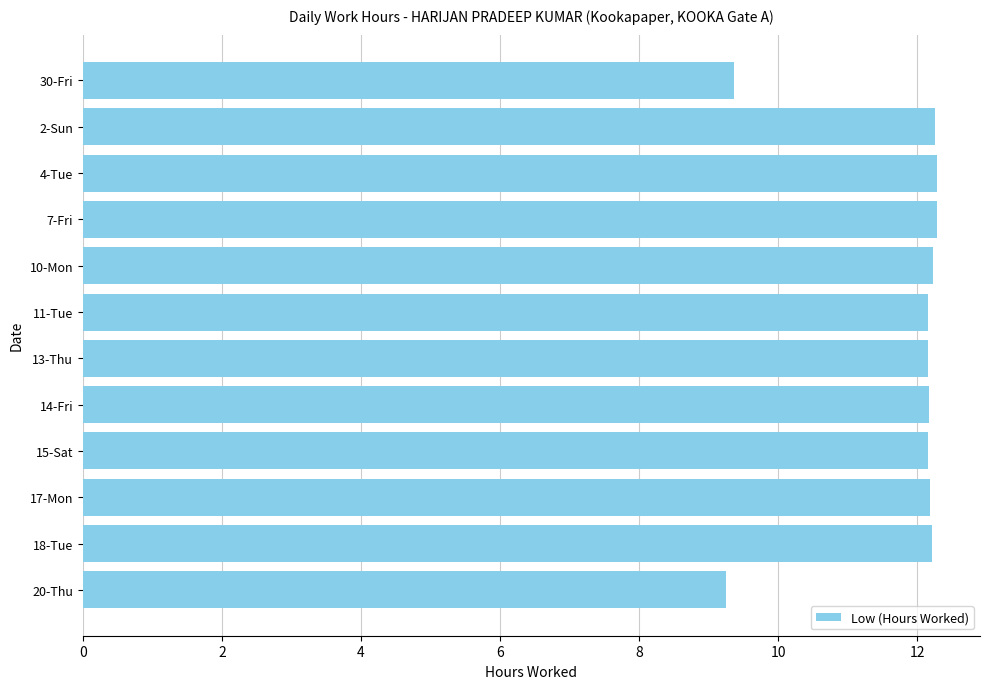

What is the greatest value displayed?

12.3